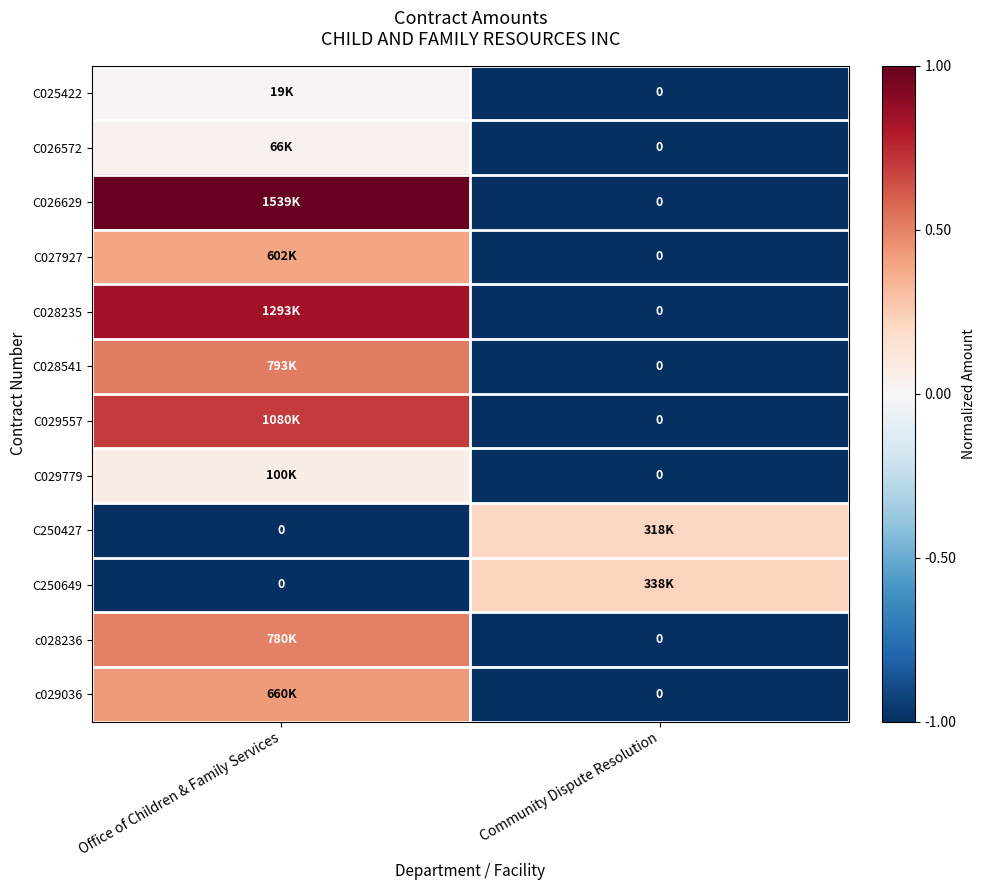

What is the minimum value for C028541?

-1.0